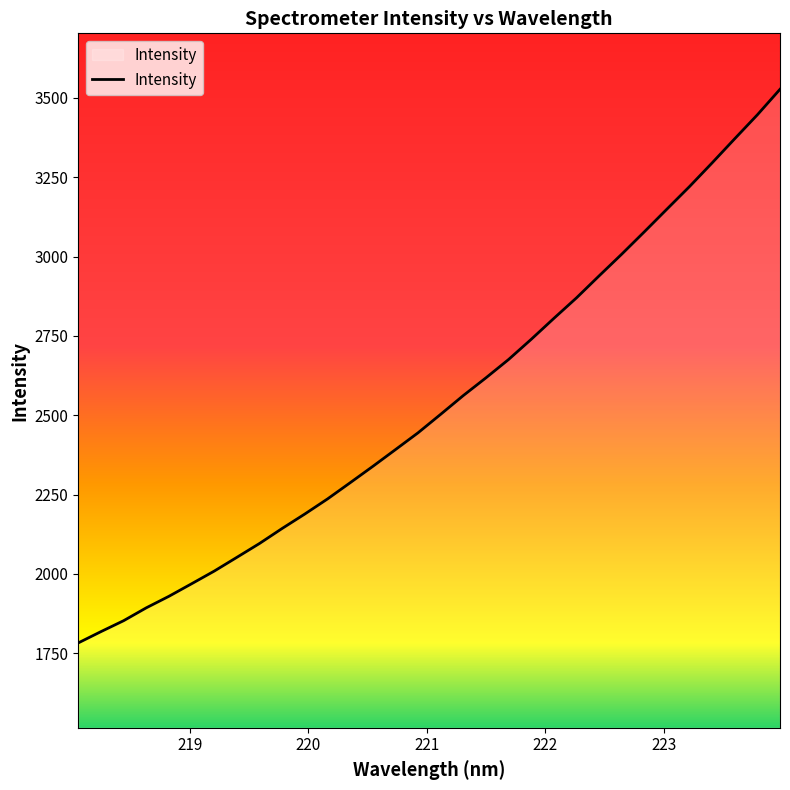

What is the difference between the maximum and minimum values?

1744.5